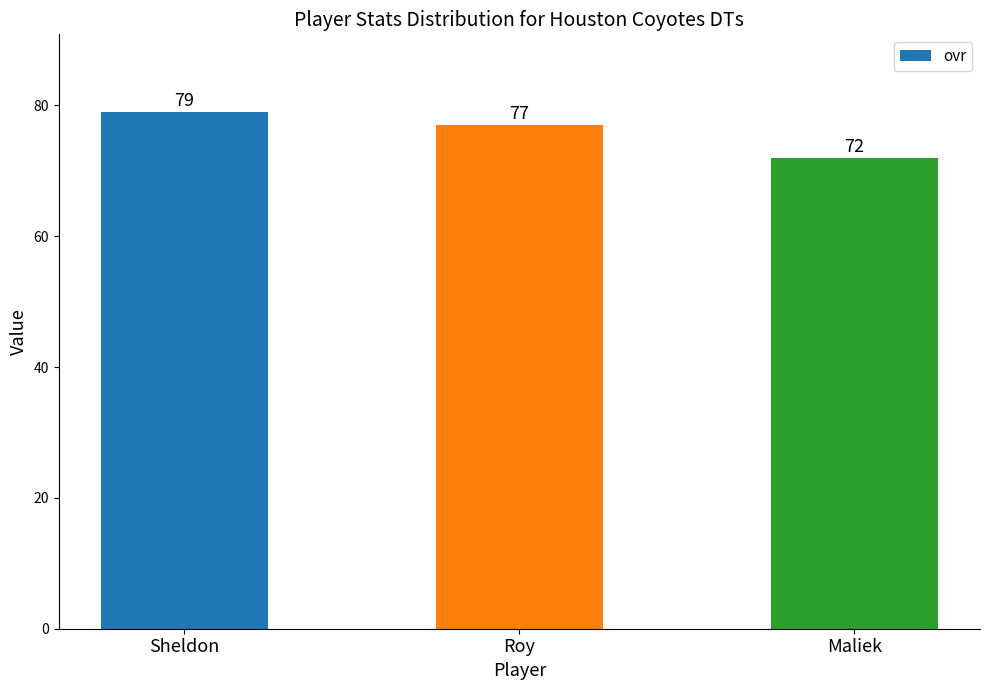

Does the chart contain any negative values?

No